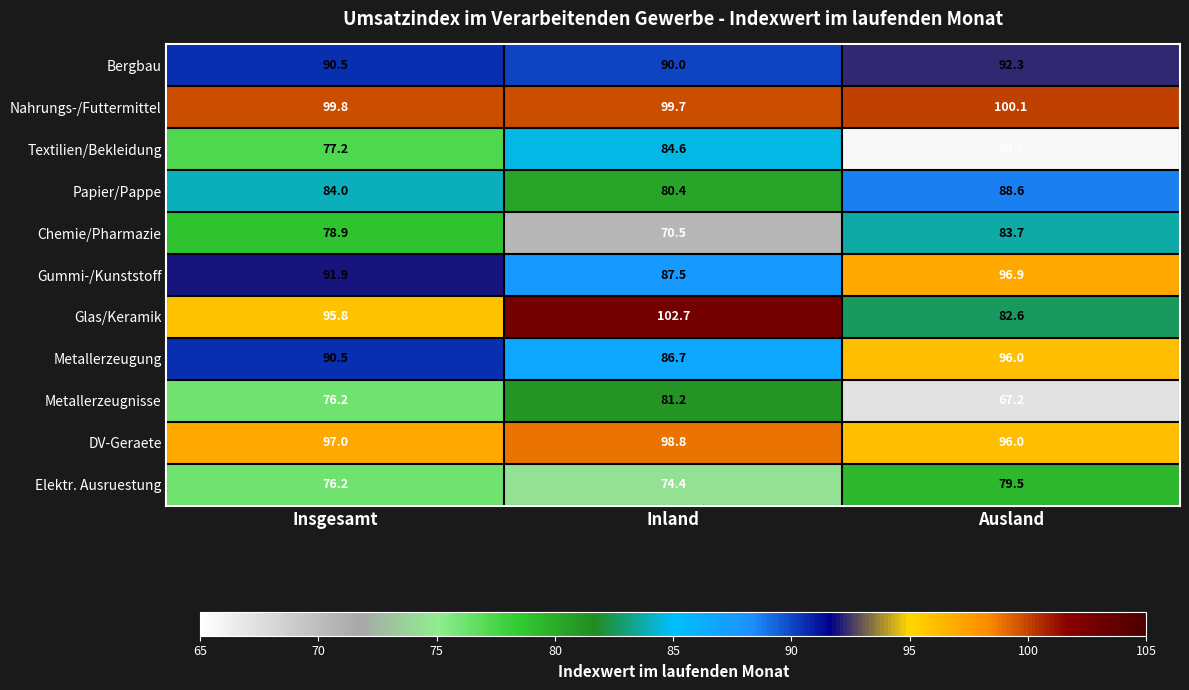

What is the difference between the maximum and second lowest values in the Metallerzeugung series?

5.5